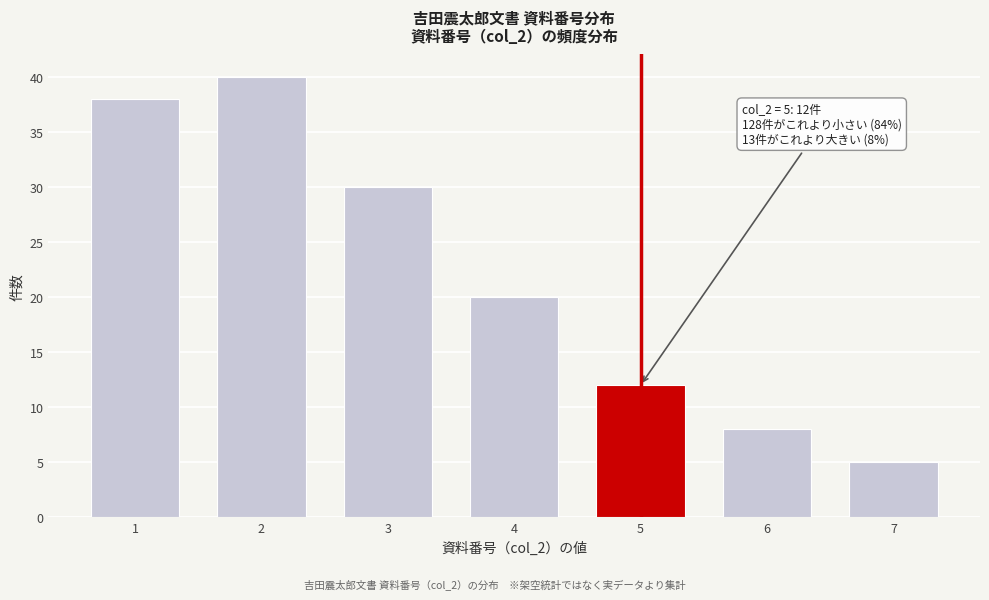

Reading left to right, extract all data points from this chart.

1=38	2=40	3=30	4=20	5=12	6=8	7=5